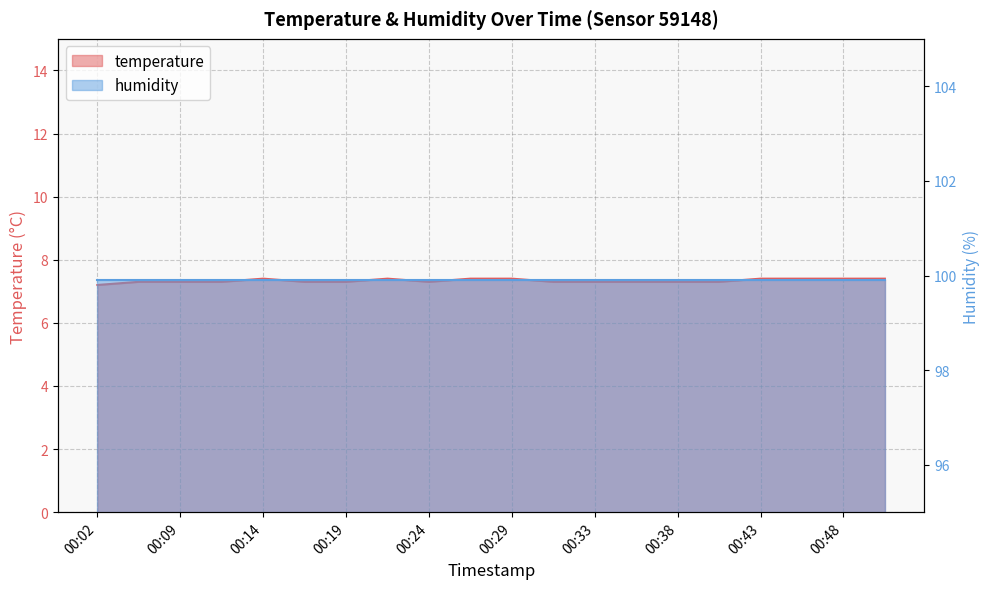

True or false: the data shows 4.9 at 00:41.

False